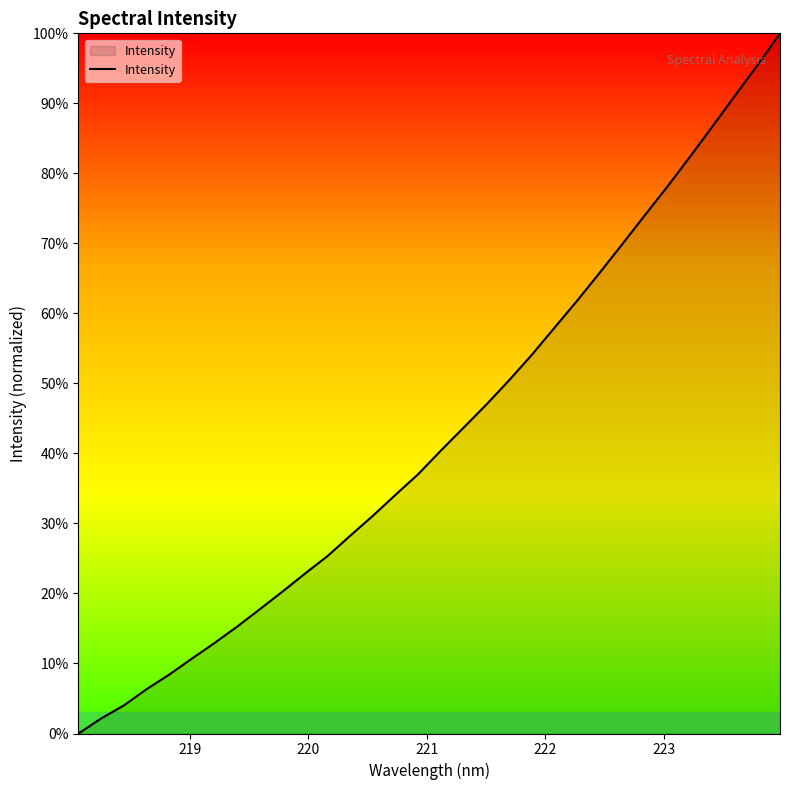

What is the greatest value displayed?

100.0